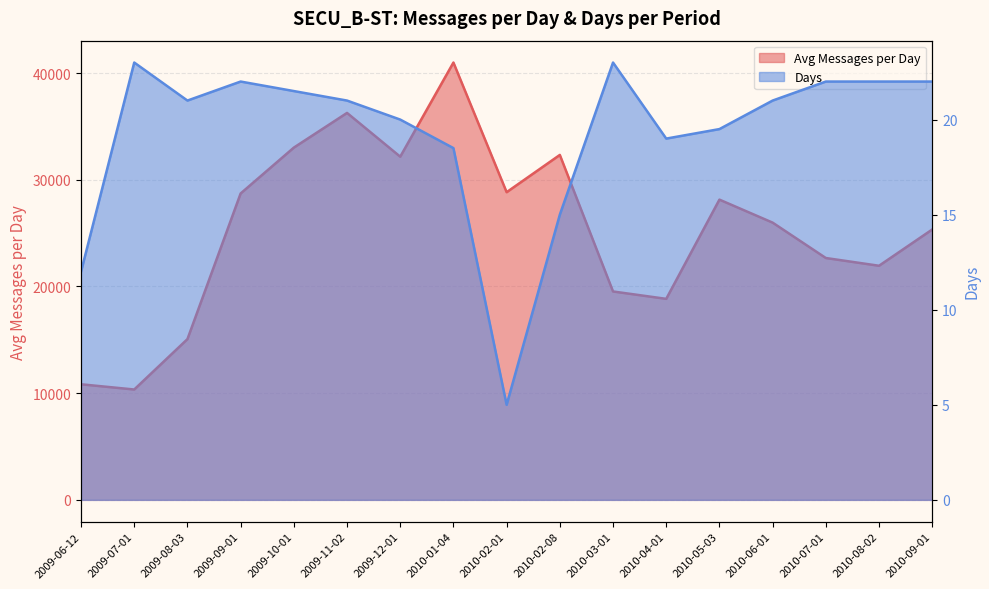

At how many categories does at least one series exceed 15985?

14